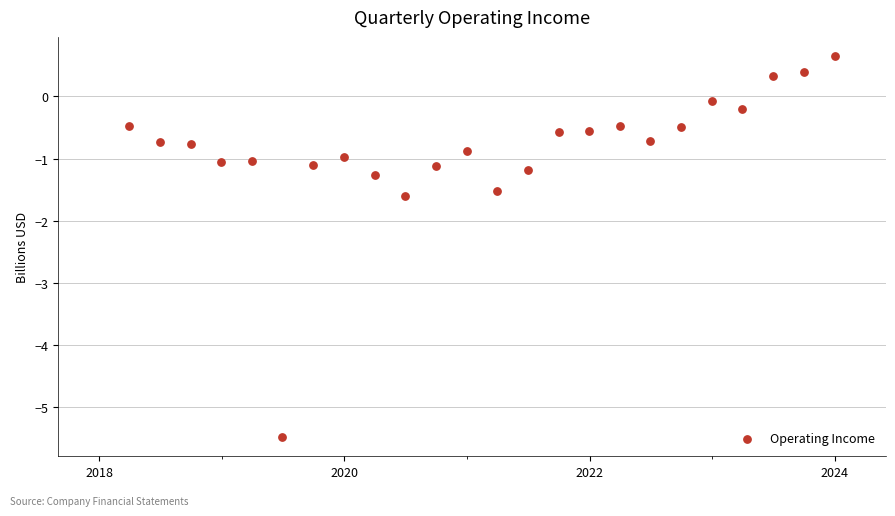

What is the range of X values (max minus min)?

2101.0